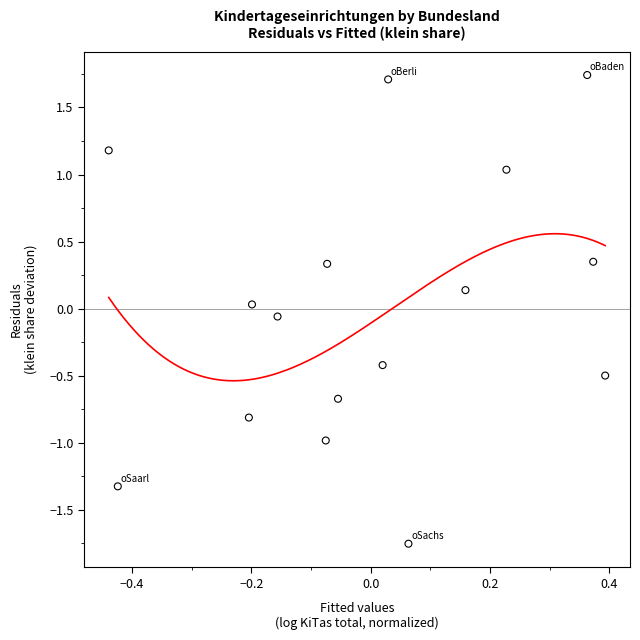

What is the range of Y values (max minus min)?

3.5